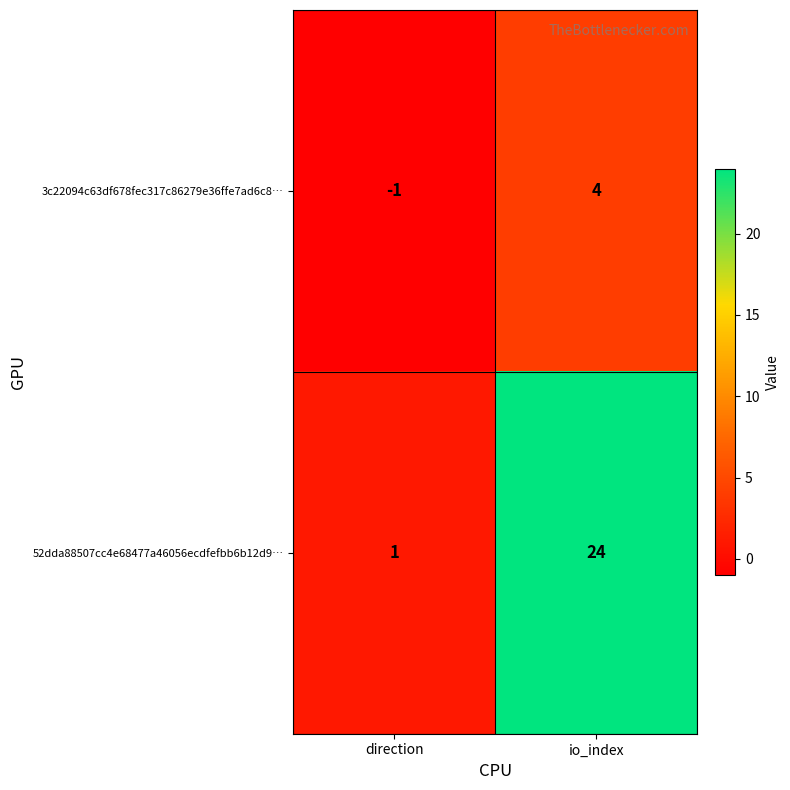

Read the 52dda88507cc4e68477a46056ecdfefbb6b12d9… value at io_index, to the nearest 5.

25